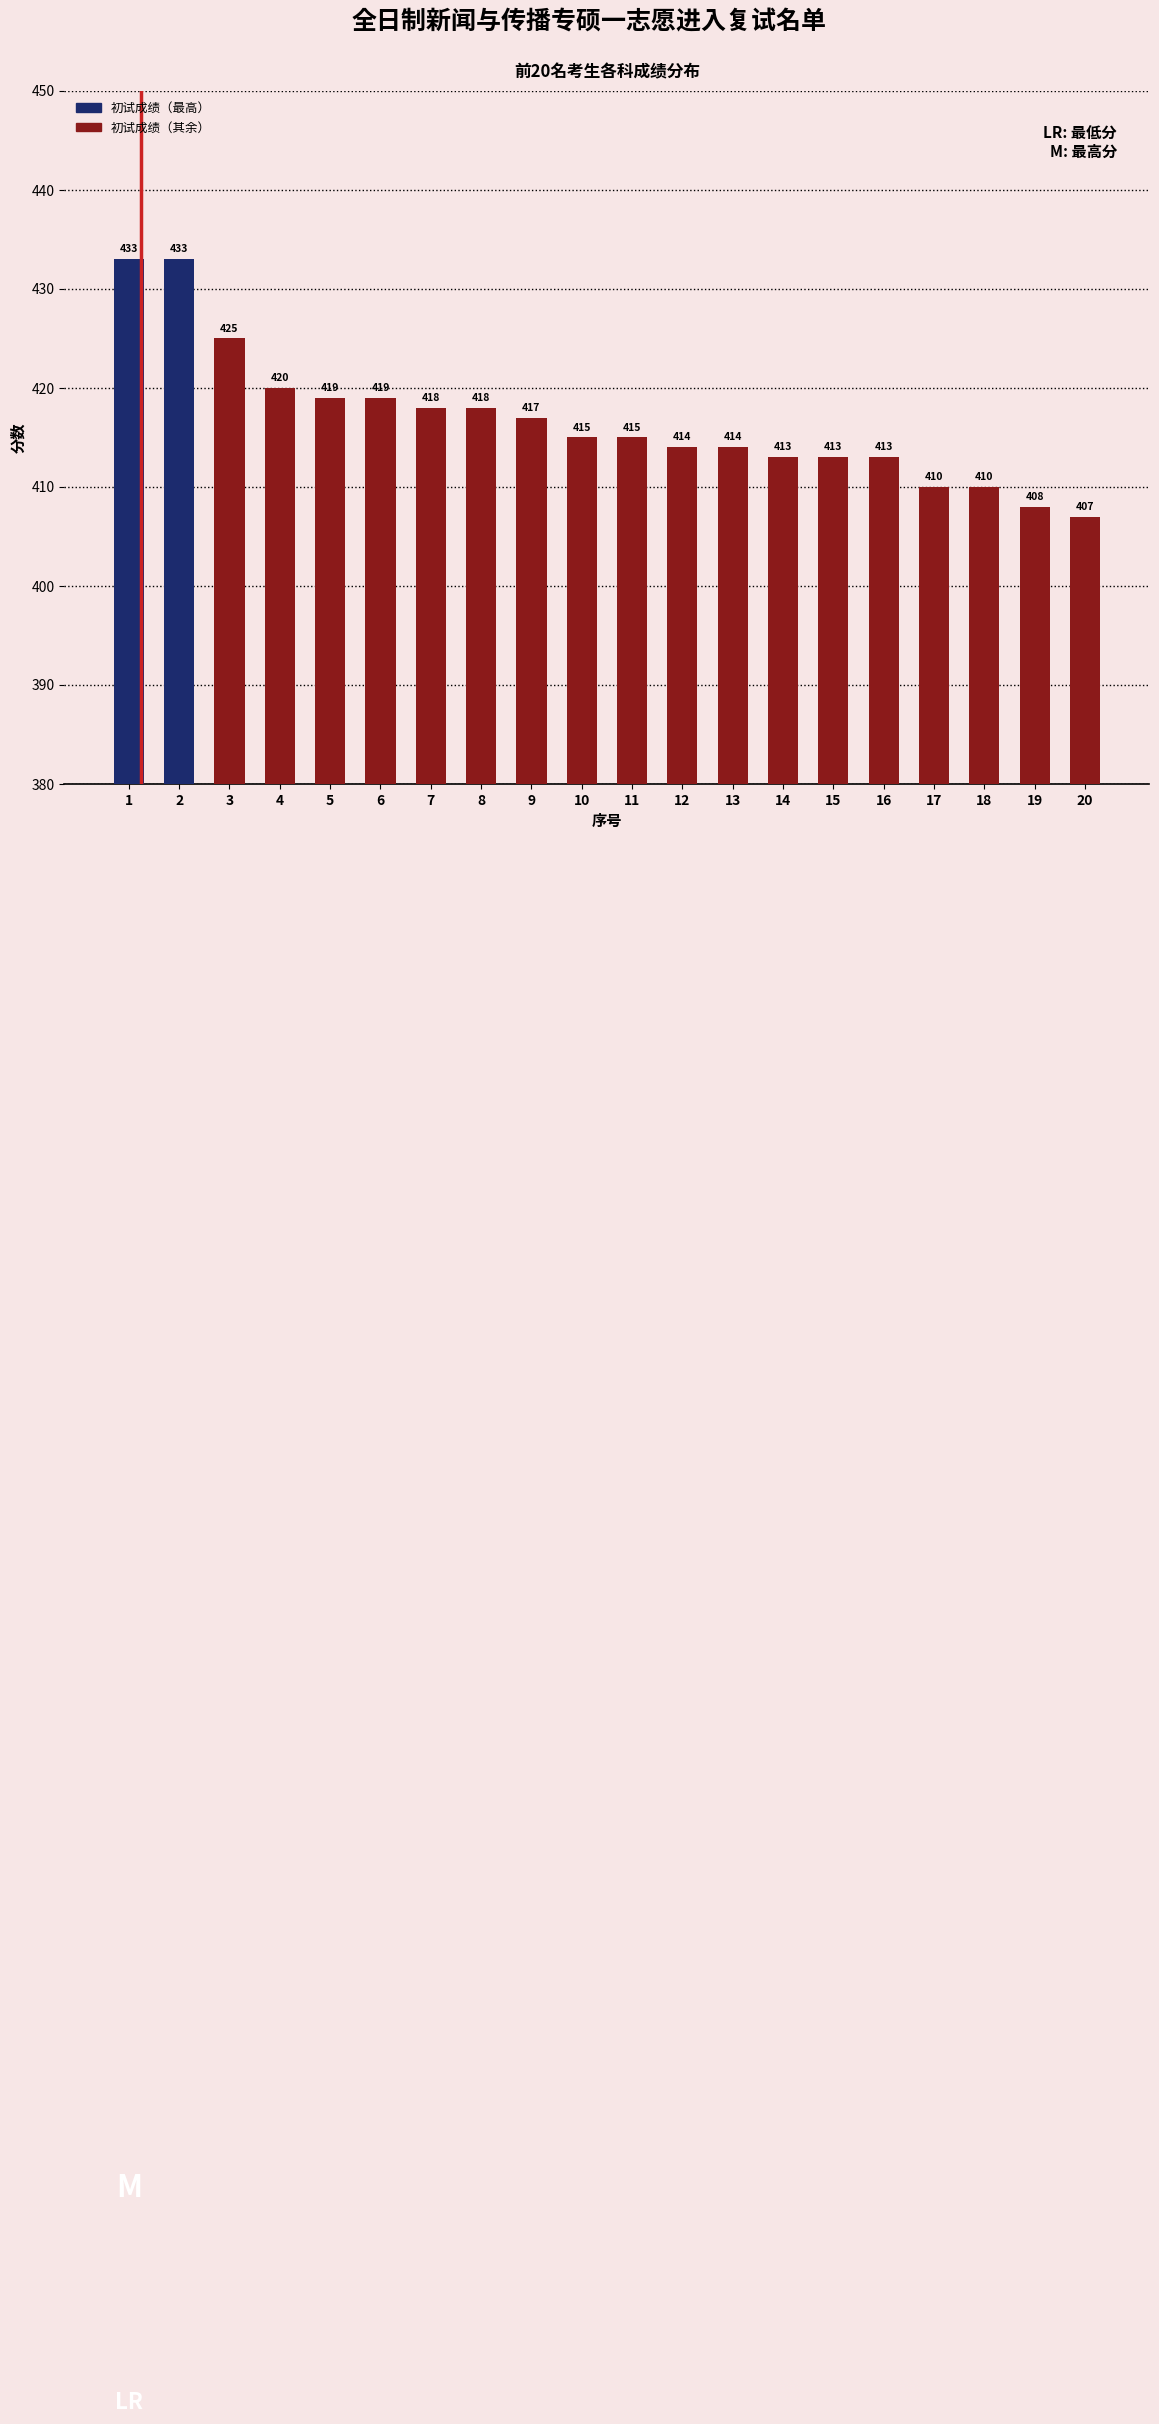

Which has a higher value, 8 or 20?

8